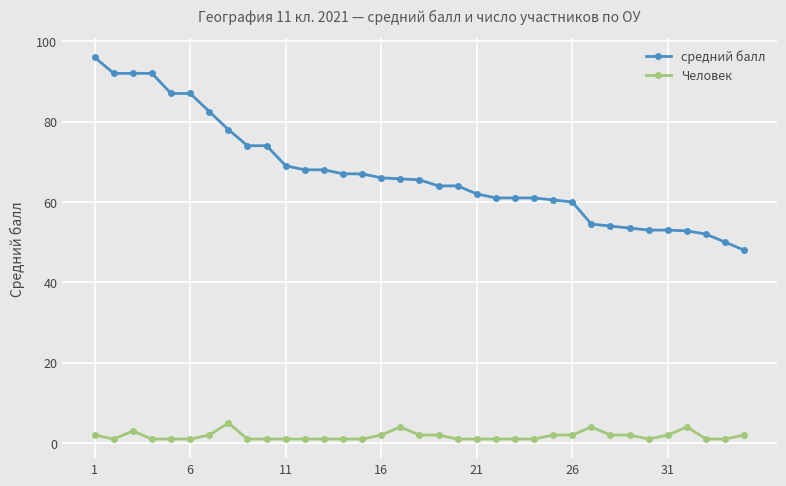

What is the difference between the second highest and minimum values in the средний балл series?

44.0